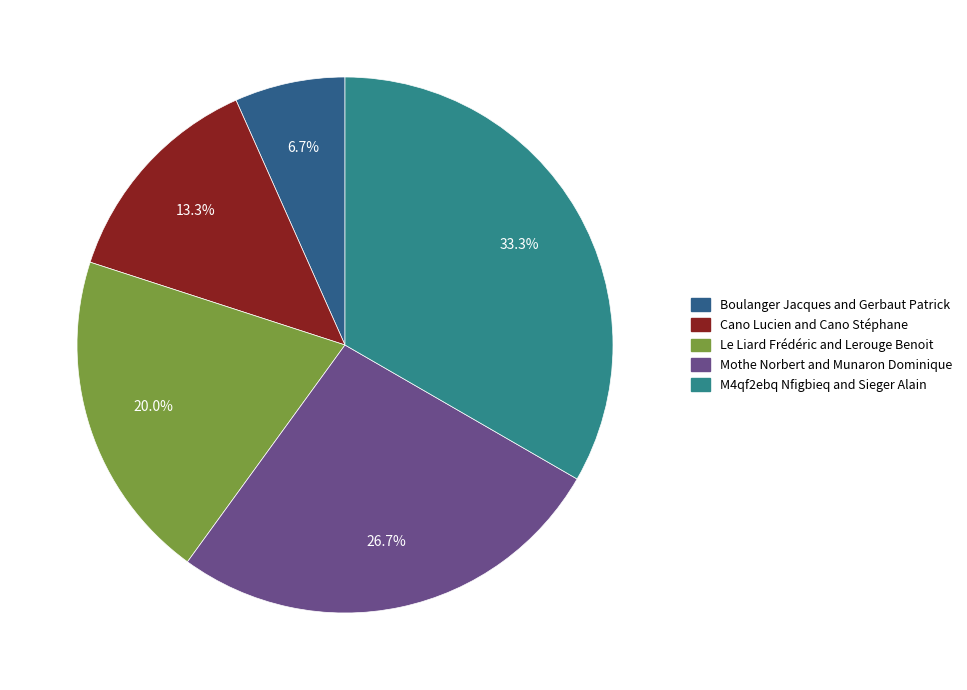

To the nearest percent, what portion does Cano Lucien and Cano Stéphane represent?

13%